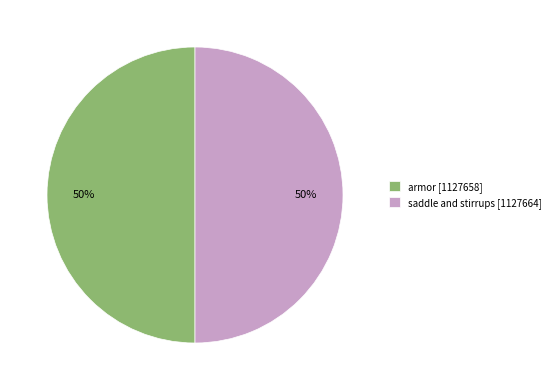

Is it true that armor is 44% of the pie?

False